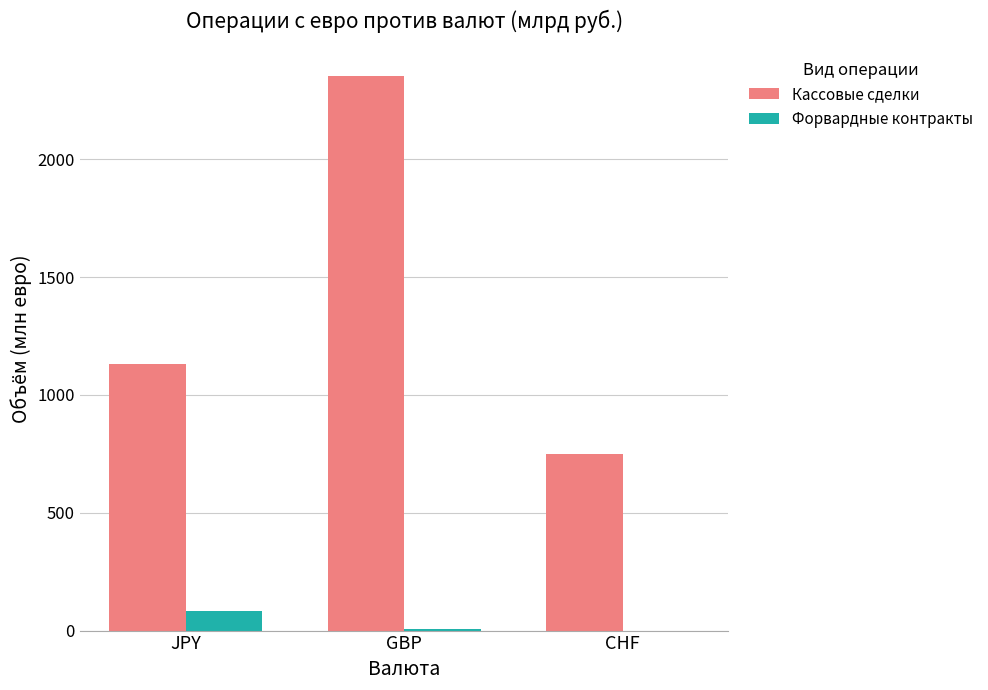

Are the bars horizontal?

No